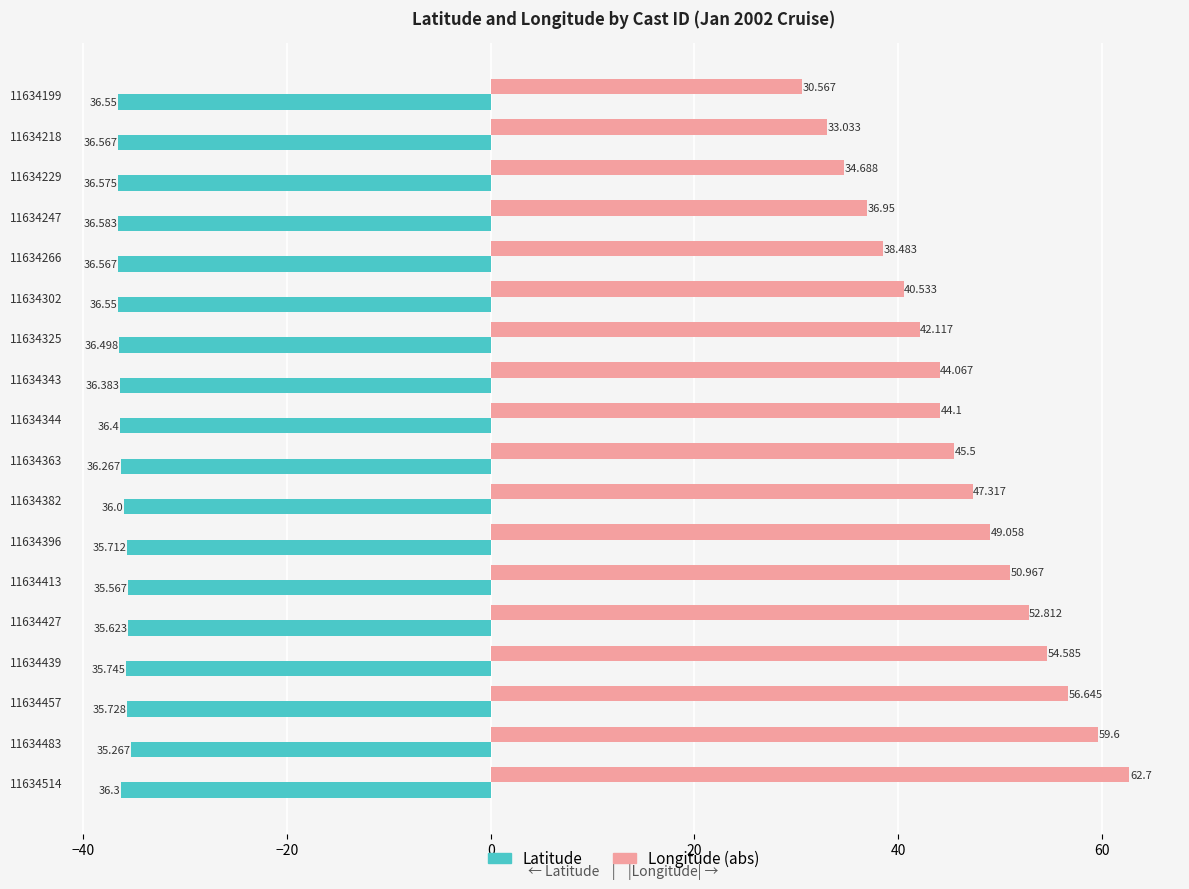

Is the value of Longitude (abs) at 11634266 greater than the value of Latitude at 11634199?

Yes